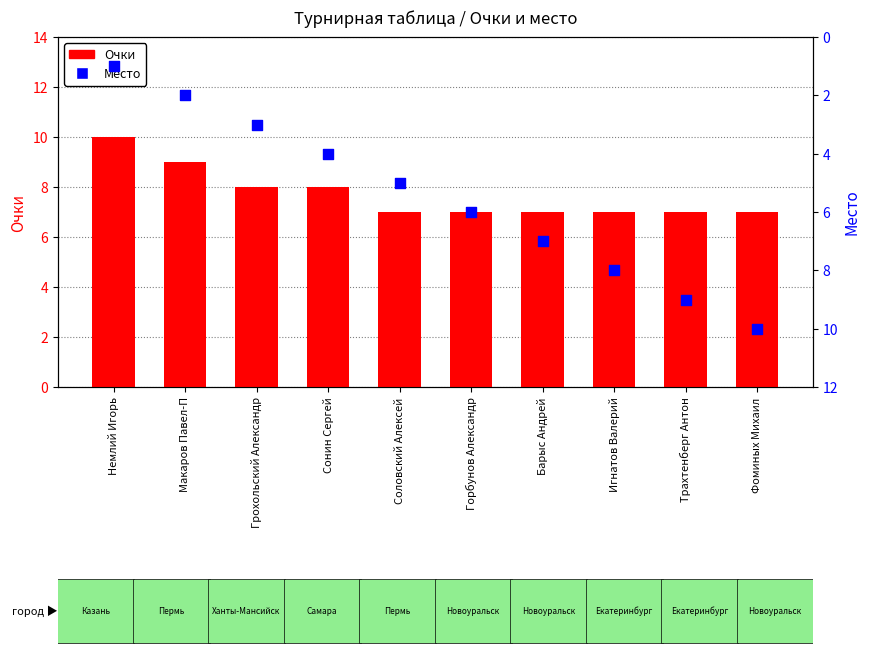

What are all the series names shown in the legend?

Очки, Место